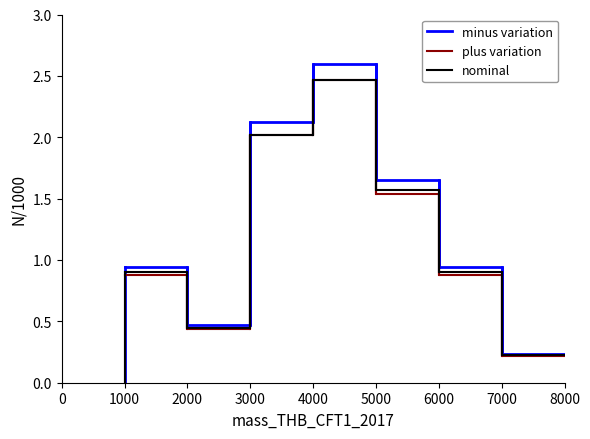

What is the greatest value displayed?

2.6